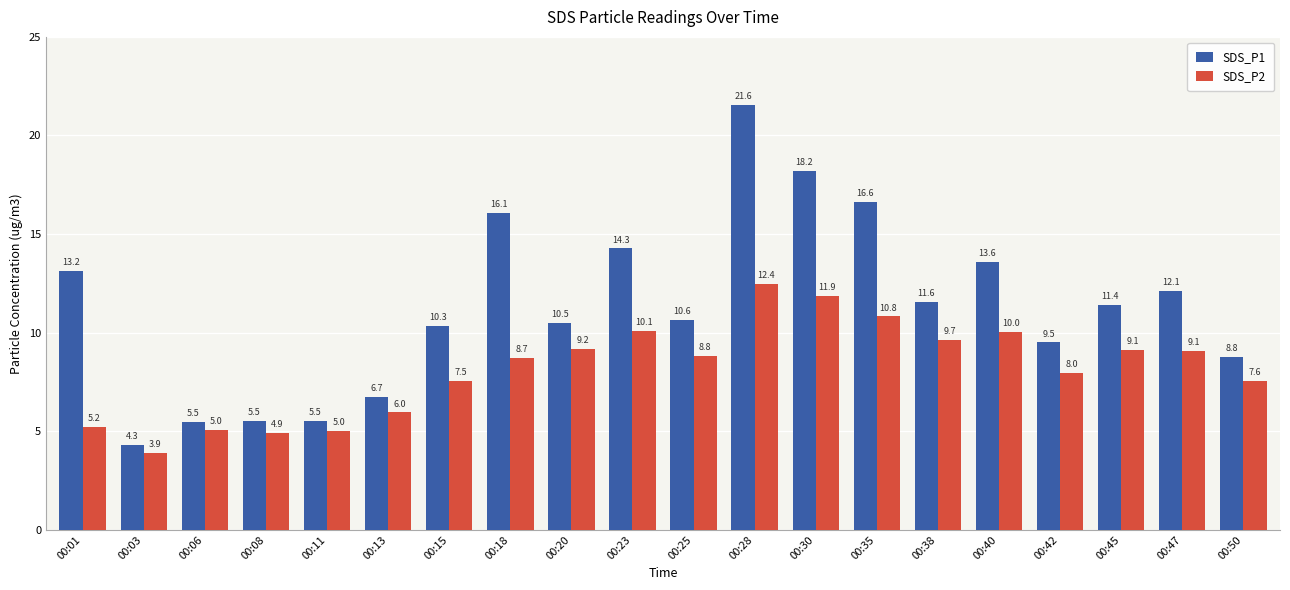

At which label is SDS_P1 closest to 12?

00:47